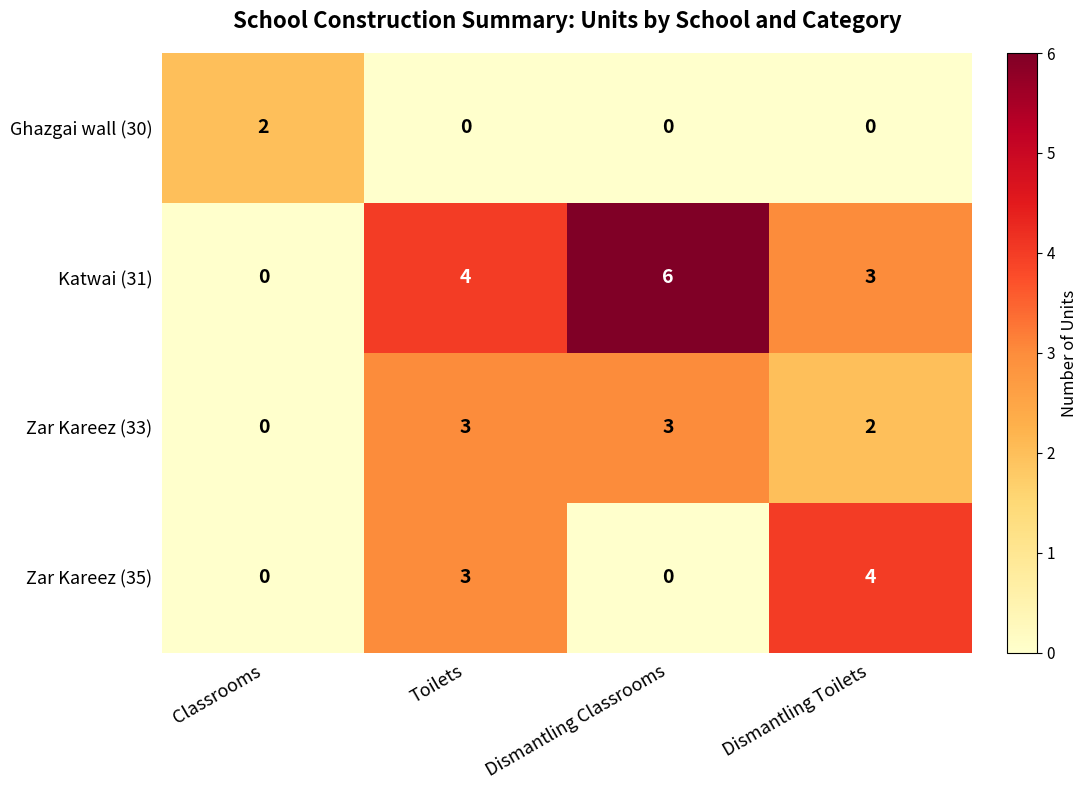

At which label is Katwai (31) closest to 3?

Dismantling Toilets